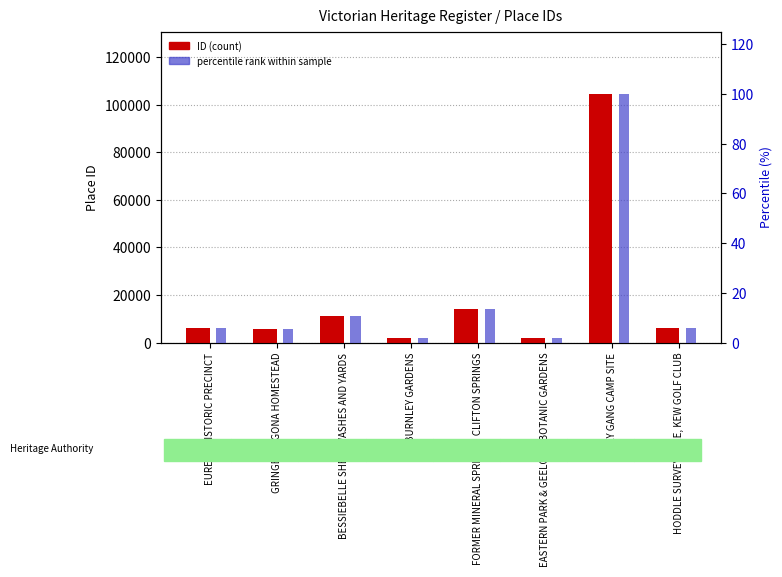

What is the value of the ID bar at the 7th from the left?

104595.0